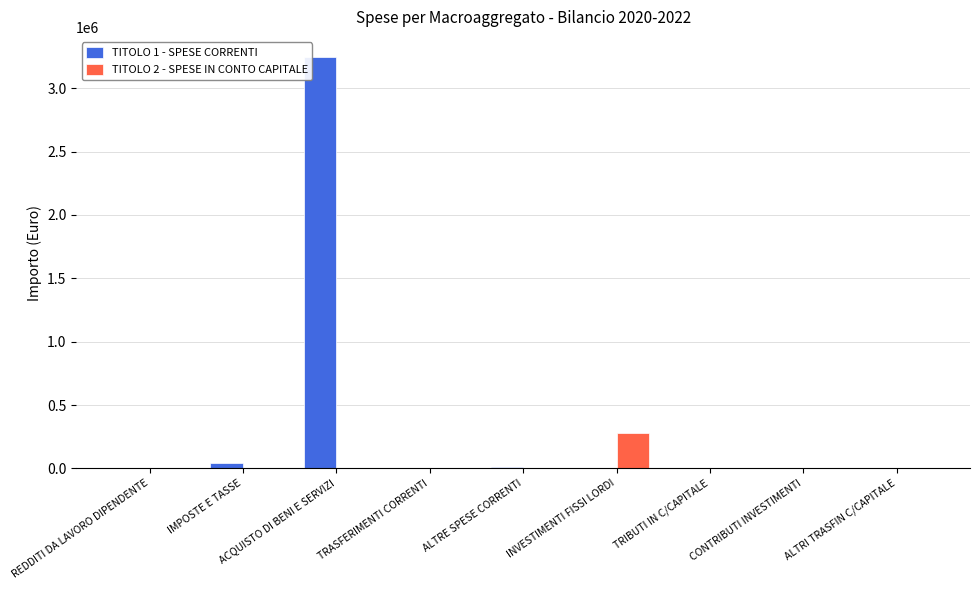

Which label corresponds to the largest value in the chart?

ACQUISTO DI BENI E SERVIZI